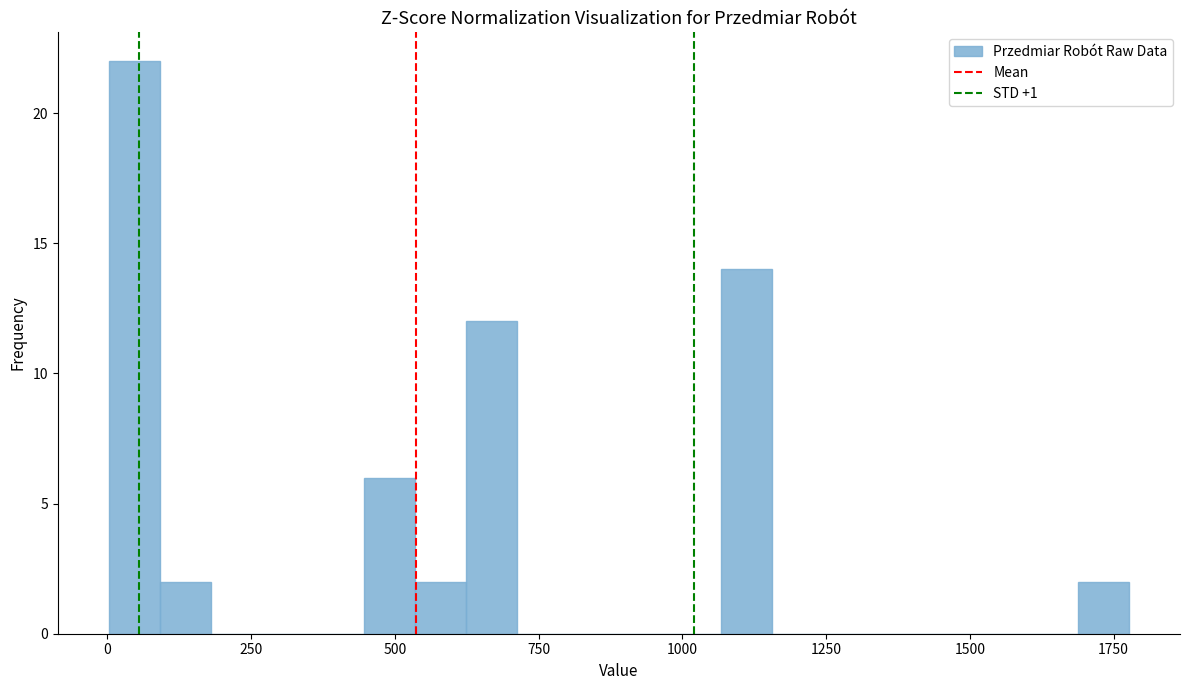

Around what value on the x-axis is the tallest bar? Give the approximate position of its centre, as read against the axis.

50